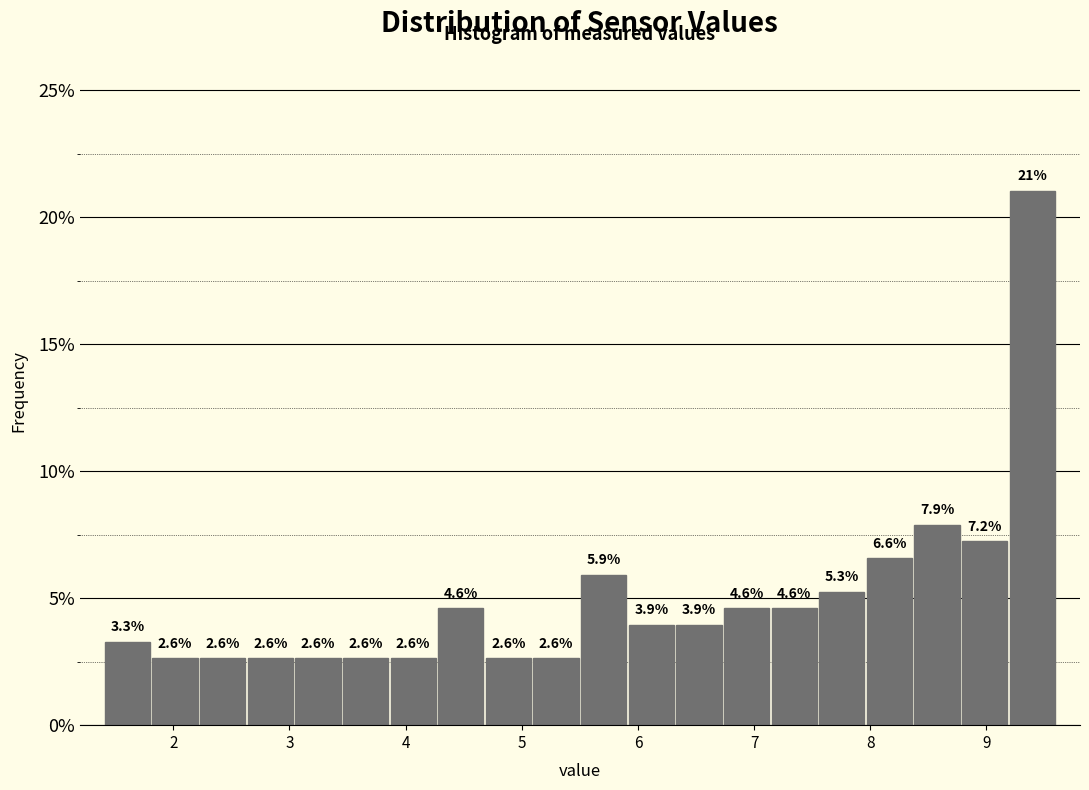

Which range on the x-axis has the tallest bar?

9.19 to 9.60